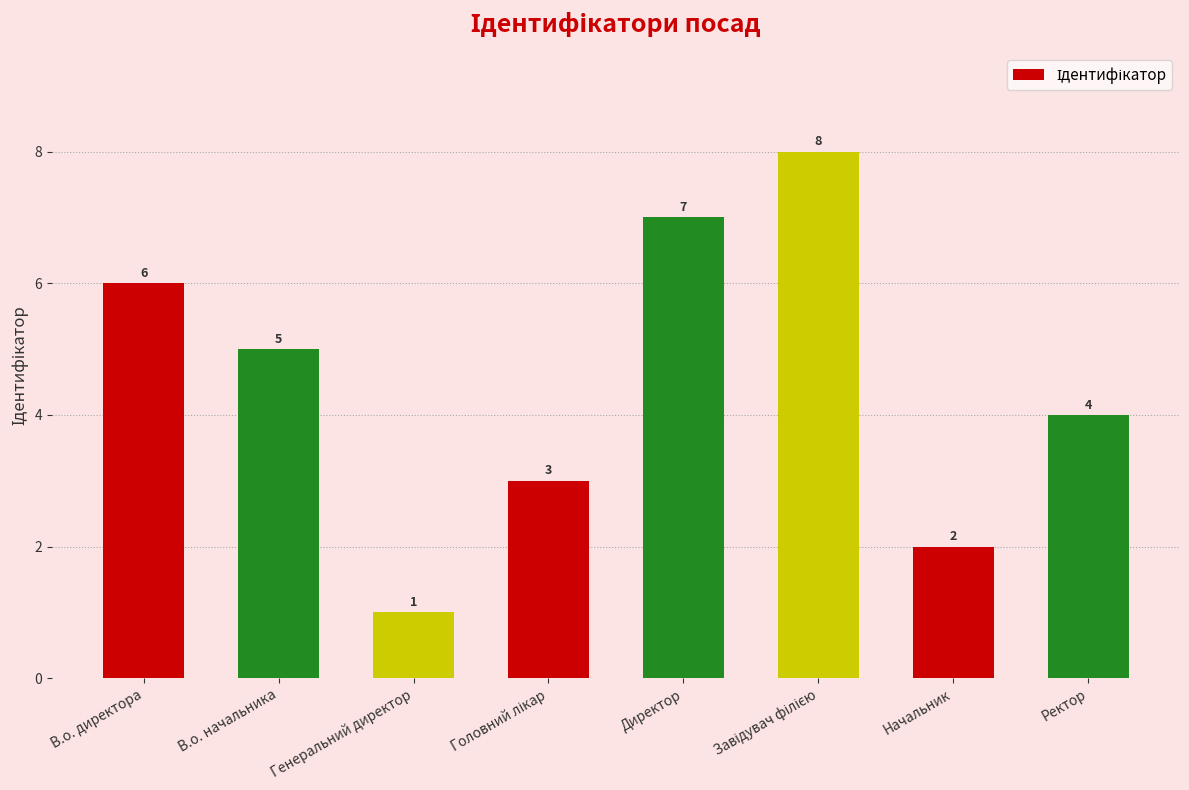

Reading left to right, list all the values displayed in this chart.

6	5	1	3	7	8	2	4